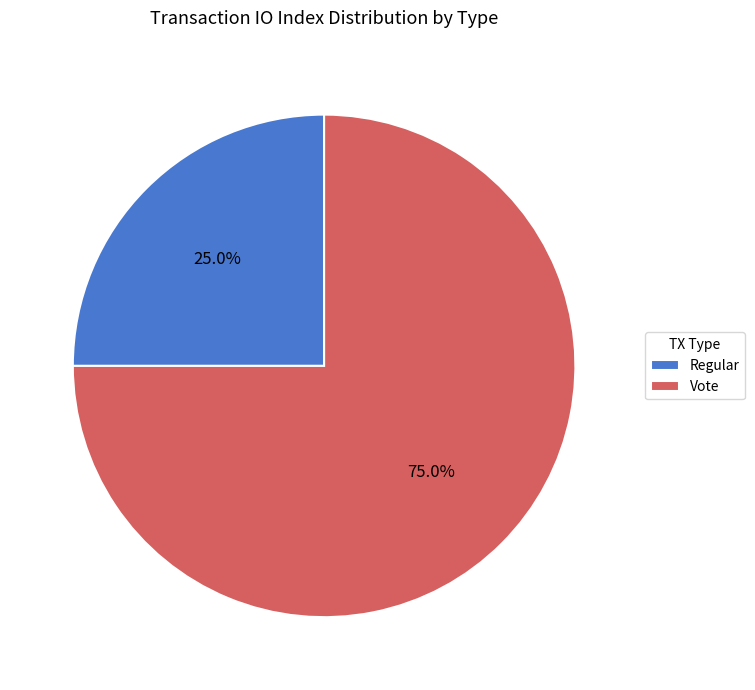

Is there any slice that represents more than half of the pie?

Yes